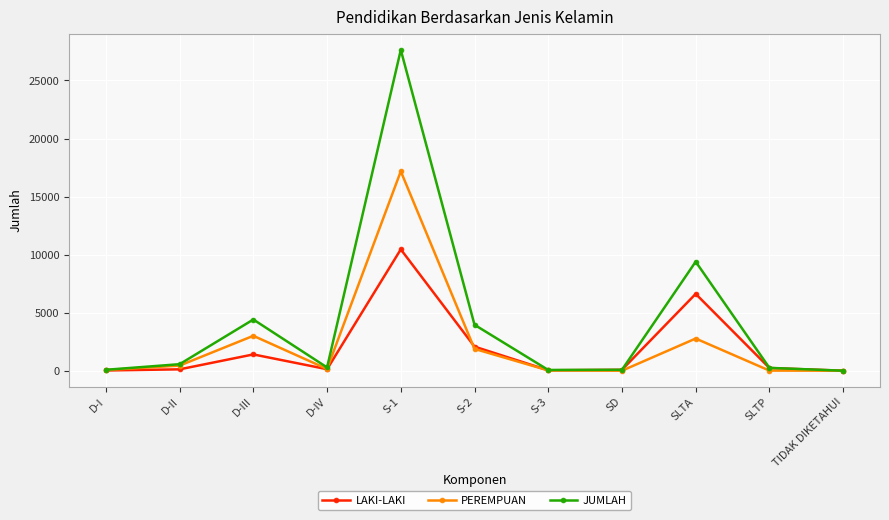

Which series has the largest total across all categories?

JUMLAH